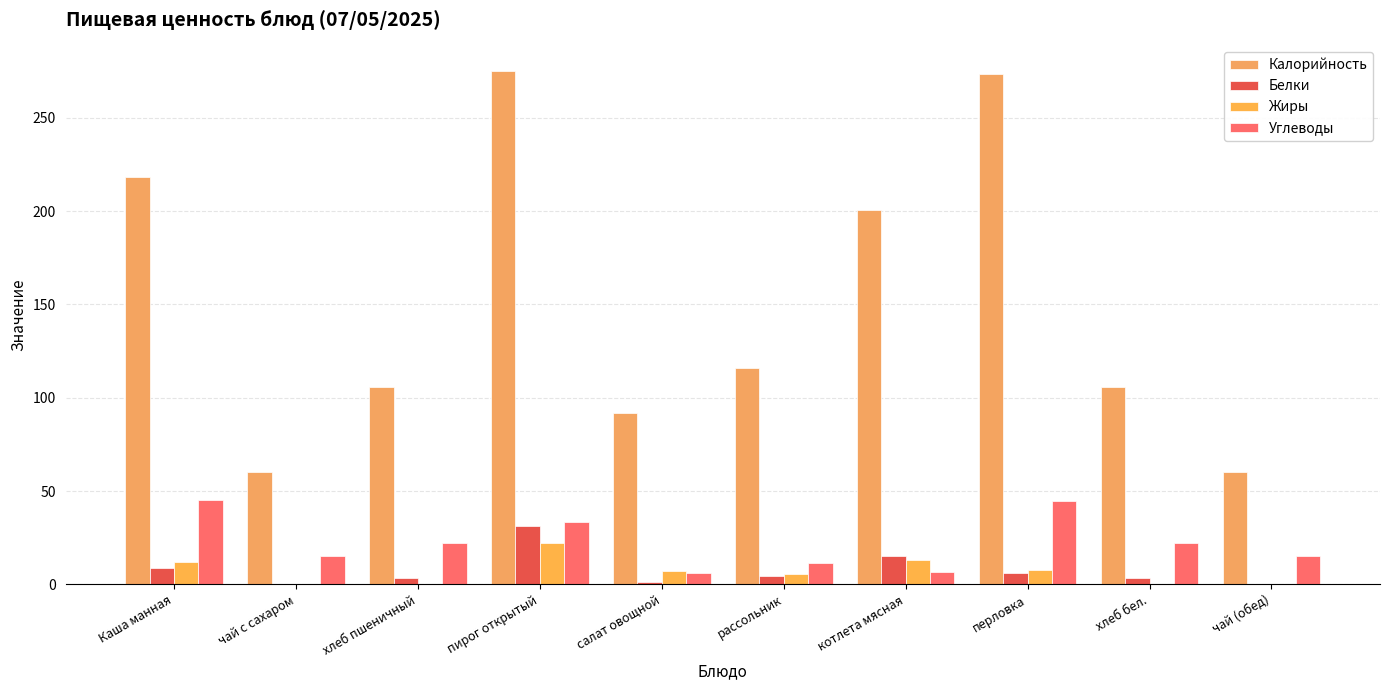

Between рассольник and чай (обед), which series saw the biggest shift?

Калорийность